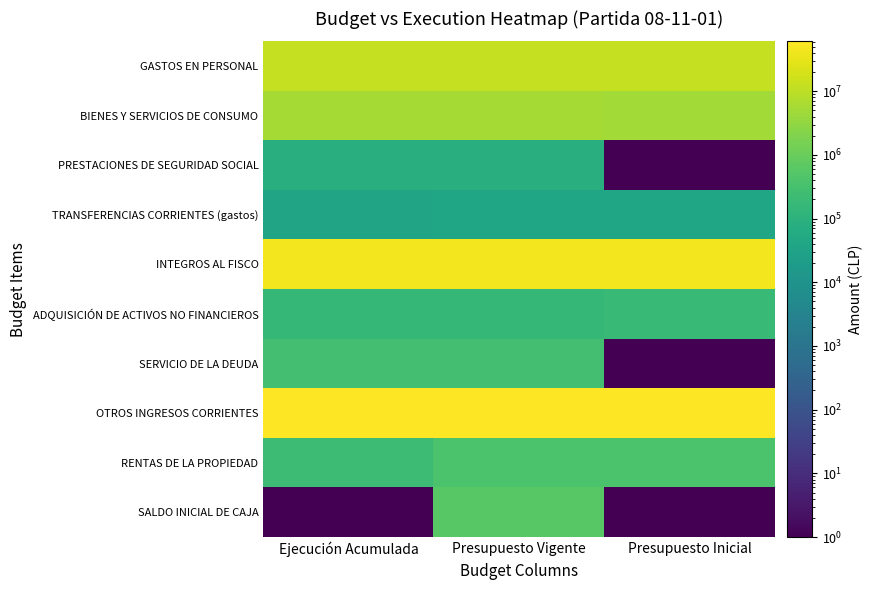

Count the number of data series in this chart.

10